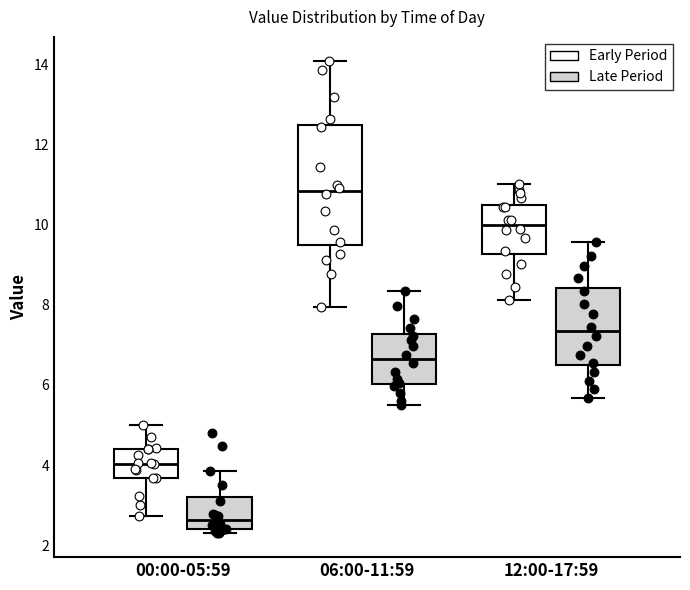

Reading left to right, read every box against the y-axis: the position of its median line, the range the box covers, and the ends of its whiskers. The values are not printed on the chart, so give them approximately, as read against the axis.

00:00-05:59 (Early Period): median 4.0, box 3.6 to 4.4, whiskers 2.8 to 5.0
00:00-05:59 (Late Period): median 2.6, box 2.4 to 3.2, whiskers 2.2 to 3.8
06:00-11:59 (Early Period): median 10.8, box 9.4 to 12.6, whiskers 8.0 to 14.2
06:00-11:59 (Late Period): median 6.6, box 6.0 to 7.2, whiskers 5.6 to 8.4
12:00-17:59 (Early Period): median 10.0, box 9.2 to 10.6, whiskers 8.2 to 11.0
12:00-17:59 (Late Period): median 7.4, box 6.4 to 8.4, whiskers 5.6 to 9.6